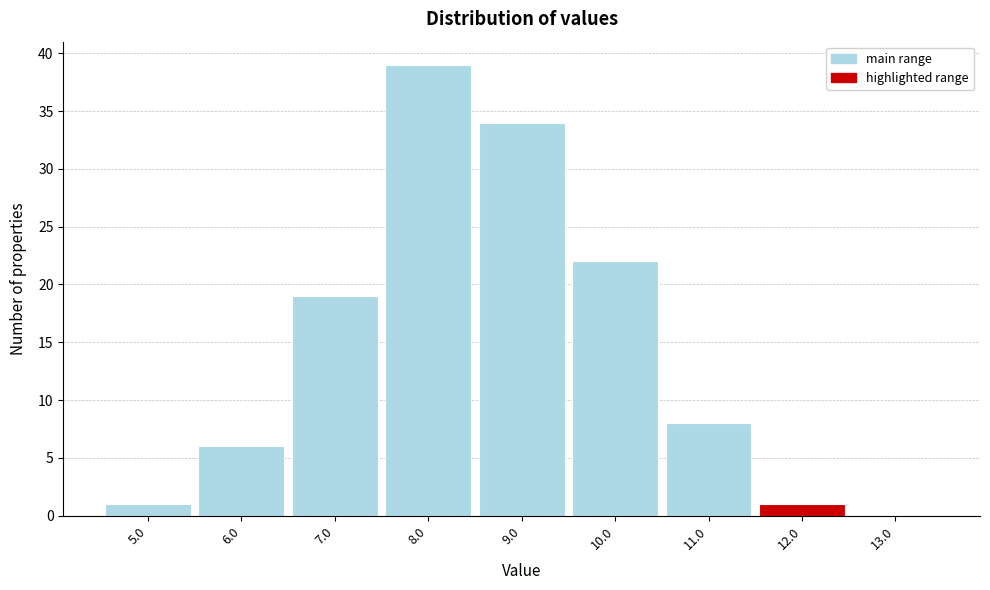

Which range on the x-axis has the tallest bar?

7.5 to 8.5